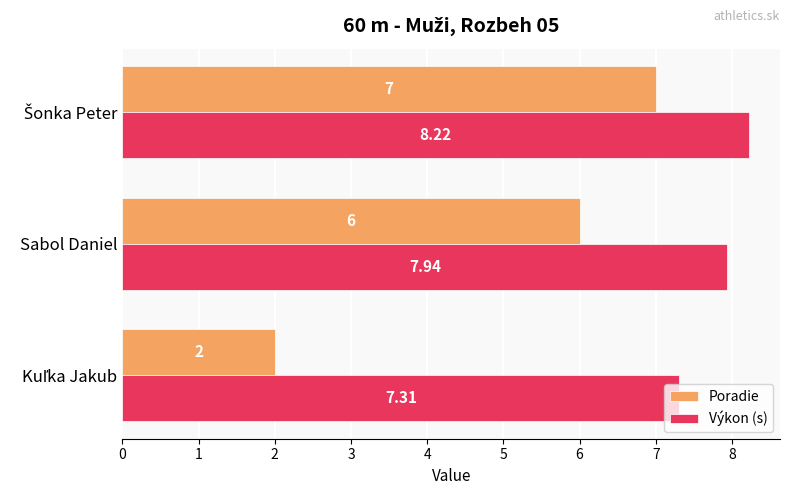

What is the difference between the second highest and minimum values in the Poradie series?

4.0